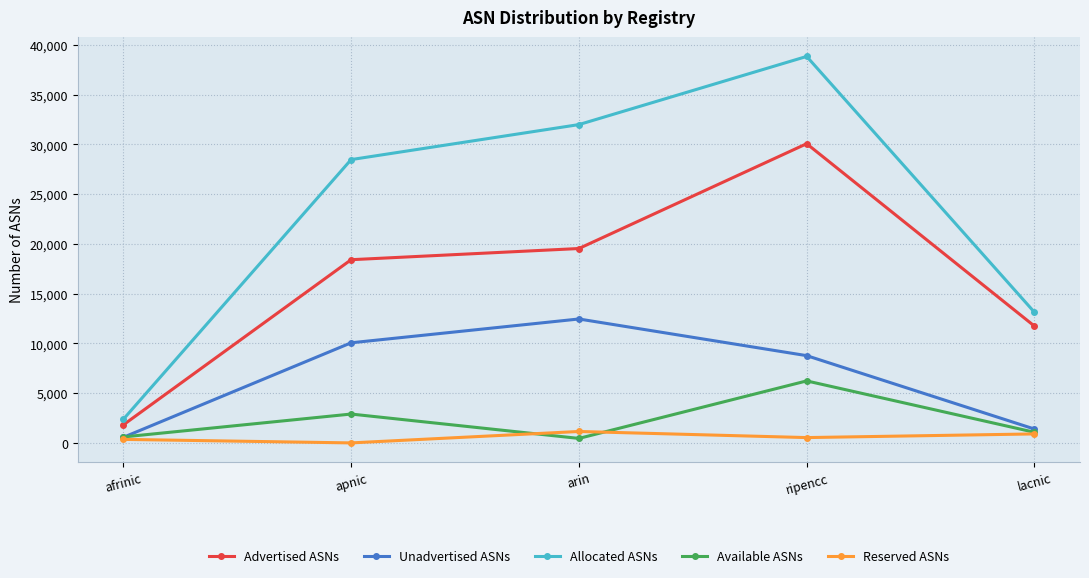

List the series in order of their peak value, lowest first.

Reserved ASNs, Available ASNs, Unadvertised ASNs, Advertised ASNs, Allocated ASNs